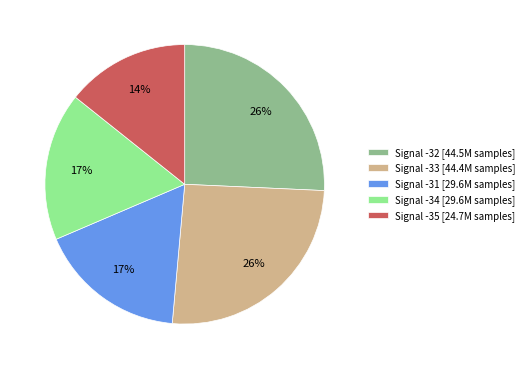

Between Signal -34 [29.6M samples] and Signal -33 [44.4M samples], which is larger?

Signal -33 [44.4M samples]